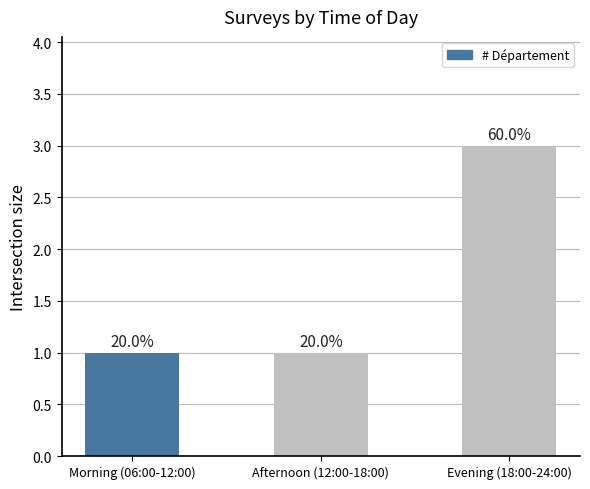

How many bars are there in total?

3